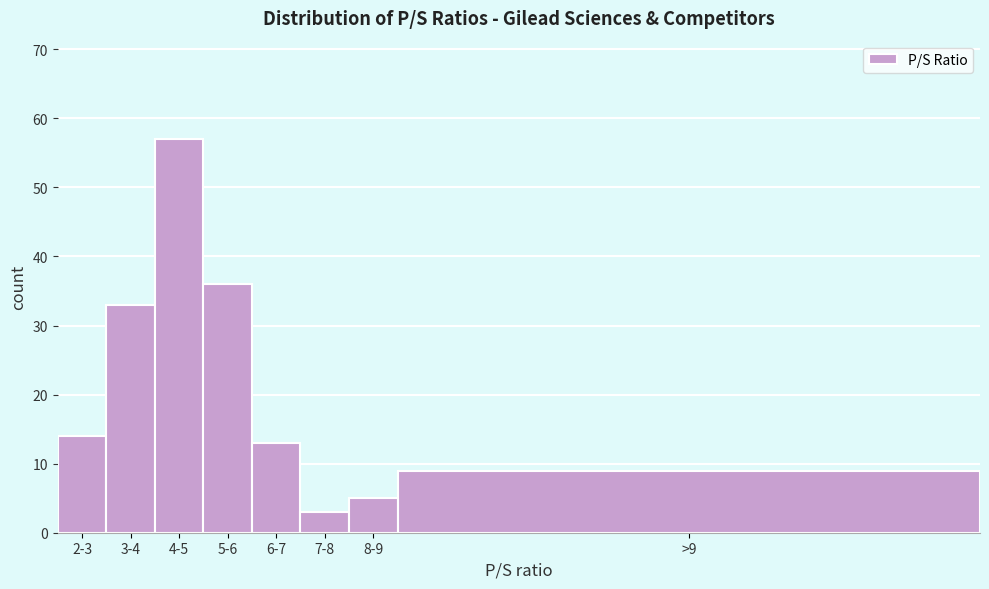

Reading left to right, extract all data points from this chart.

2-3=14	3-4=33	4-5=57	5-6=36	6-7=13	7-8=3	8-9=5	>9=9